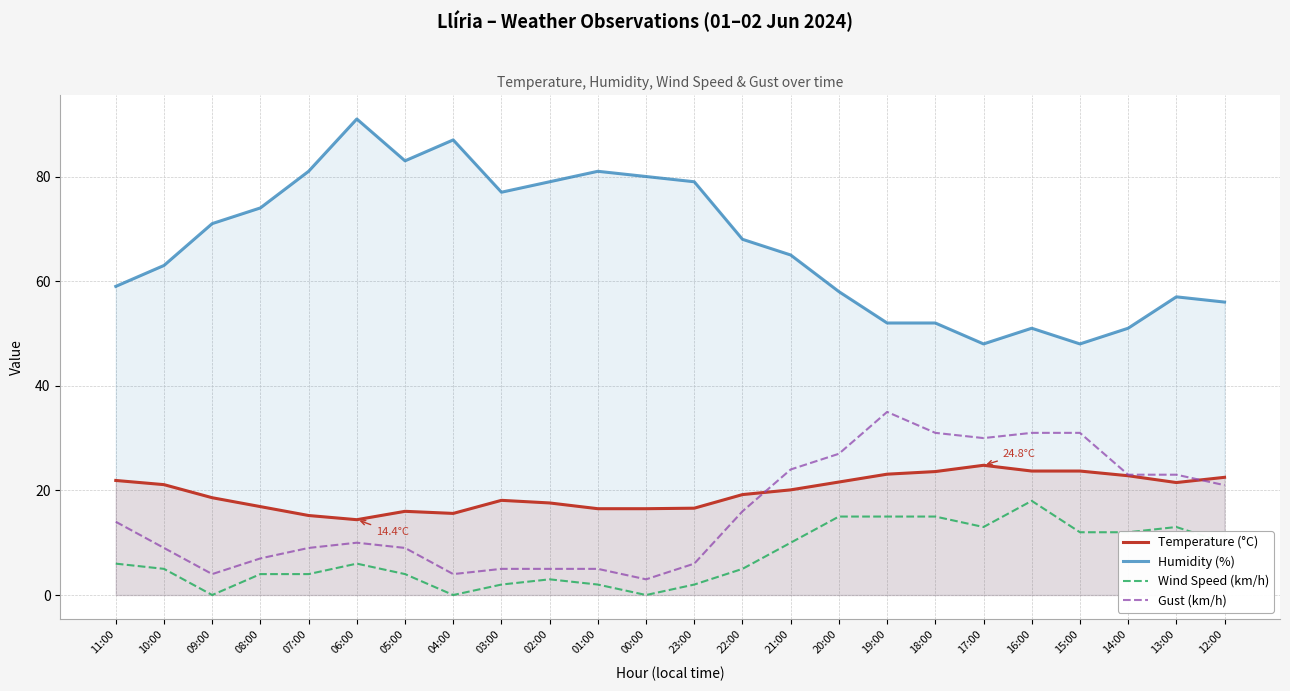

What are all the series names shown in the legend?

Temperature (°C), Humidity (%), Wind Speed (km/h), Gust (km/h)